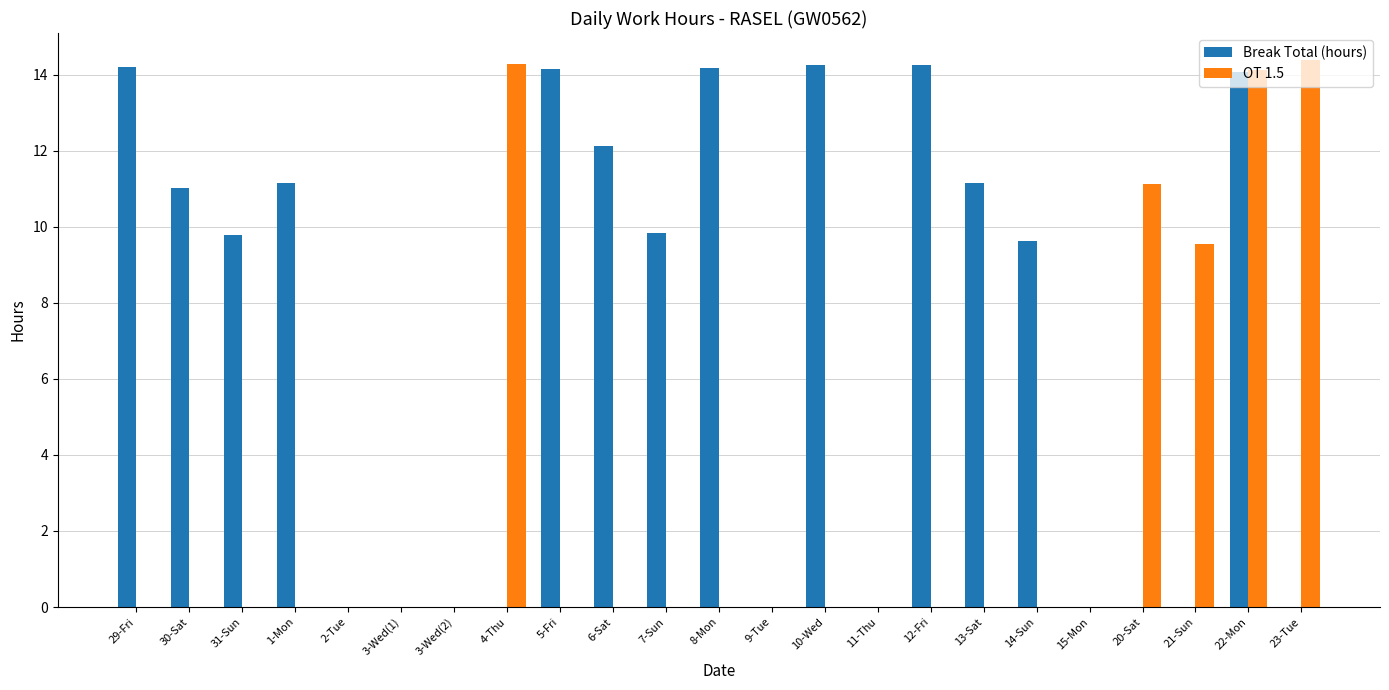

Which series has the largest total across all categories?

Break Total (hours)